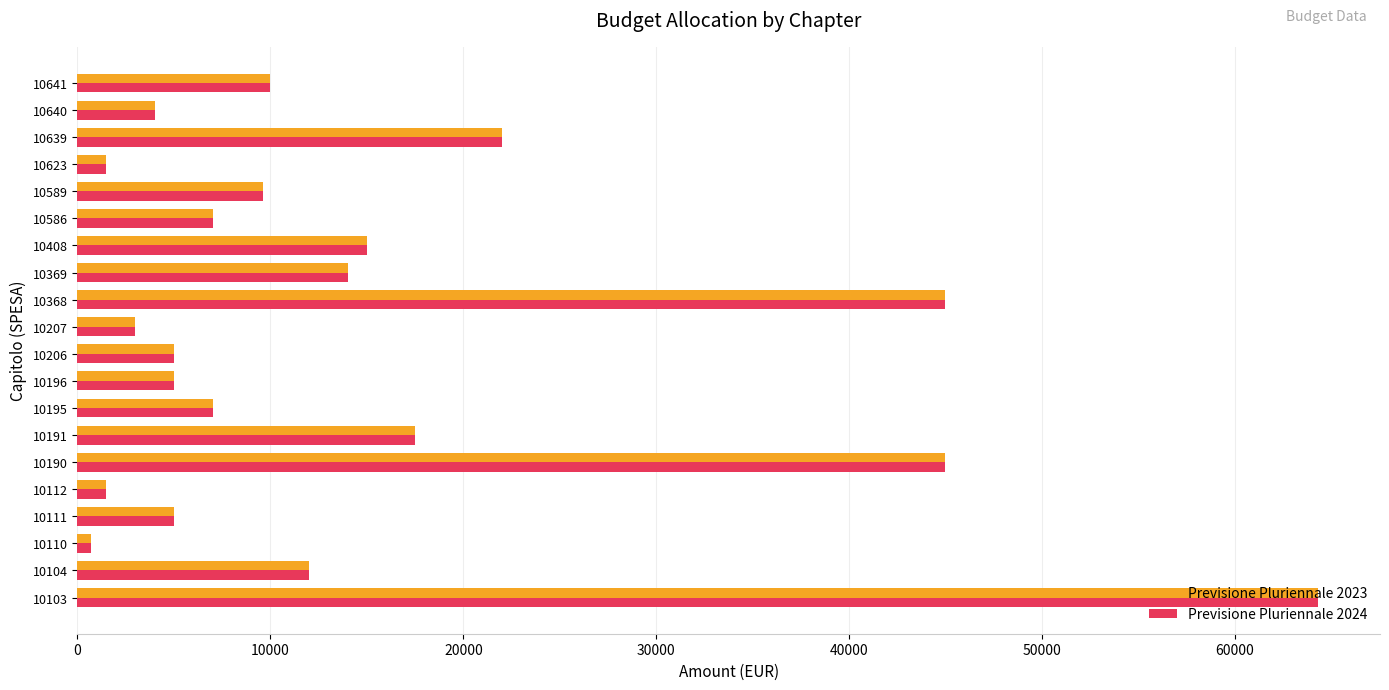

What is the lowest value of the Previsione Pluriennale 2023 series?

725.0